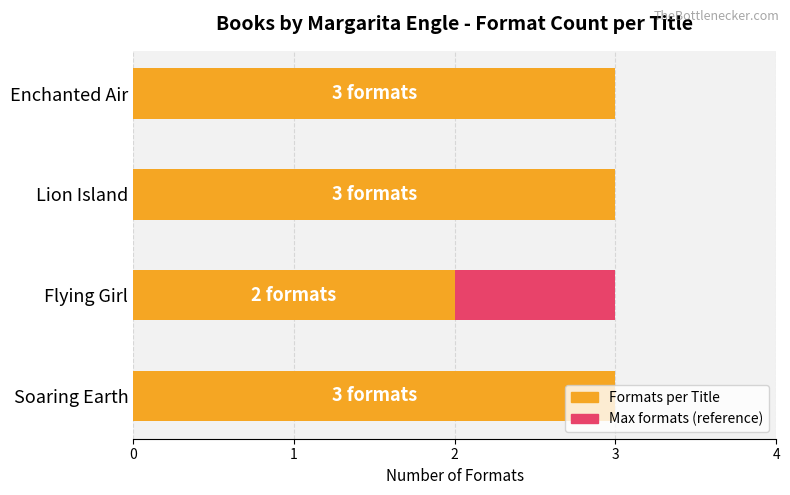

What is the value of the Formats per Title bar at the 2nd from the left?

2.0